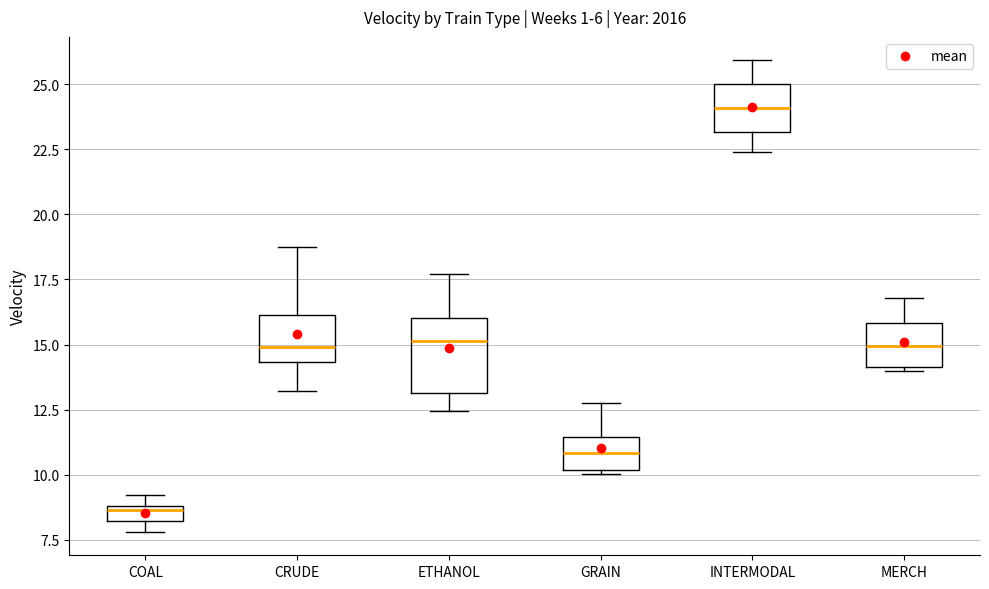

Where does the median line of the box for COAL sit on the y-axis? The values are not printed on the chart, so give them approximately, as read against the axis.

8.5